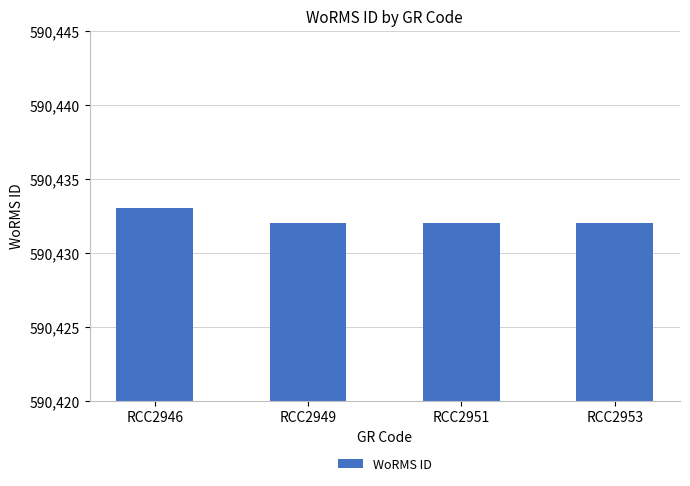

Count the number of categories in the chart.

4